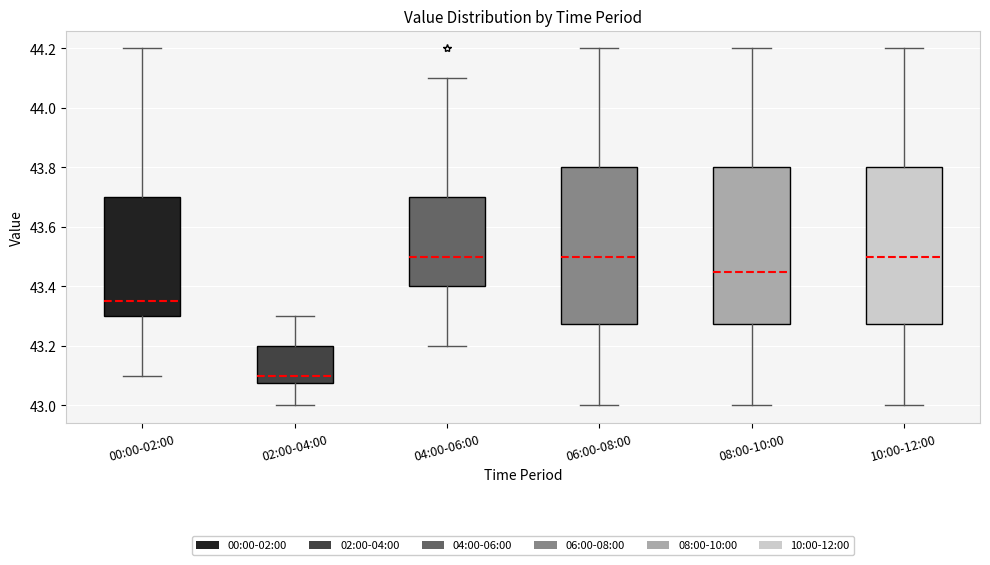

Where is the lower edge of the box for 10:00-12:00 on the y-axis? The values are not printed on the chart, so give them approximately, as read against the axis.

43.28